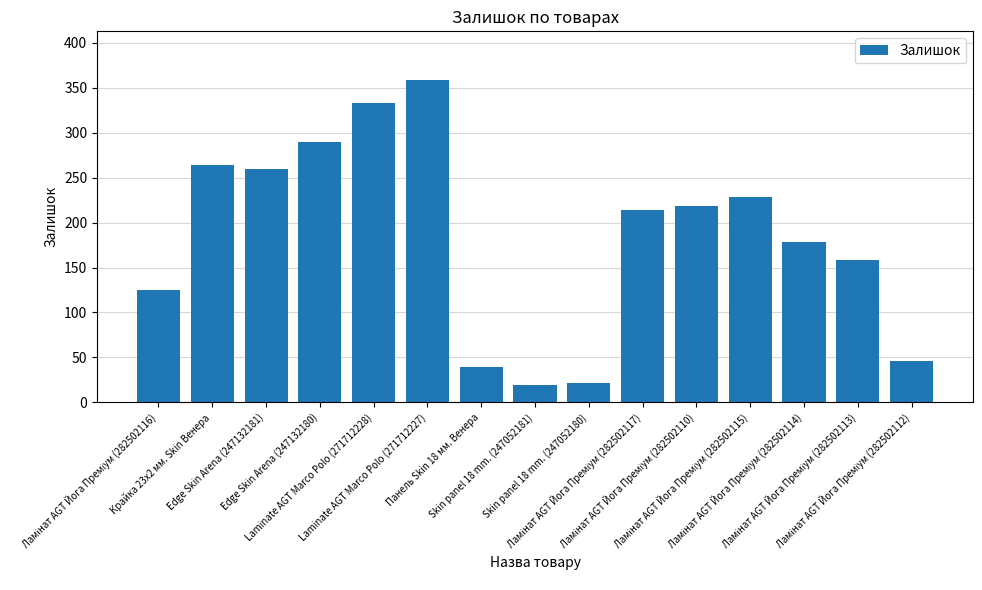

Count the number of data series in this chart.

1